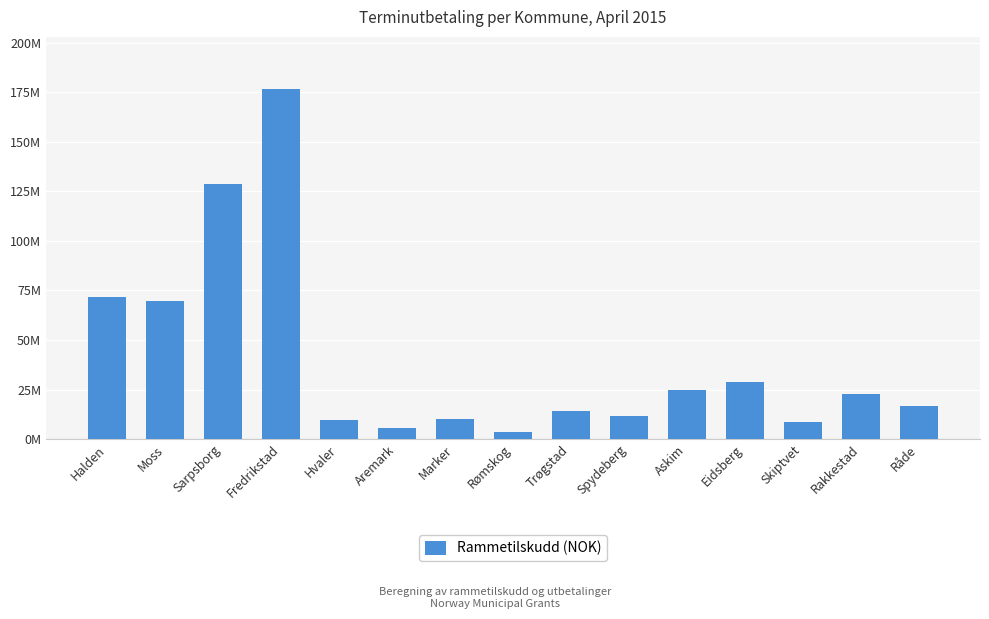

What is the label of the 4th bar from the right?

Eidsberg